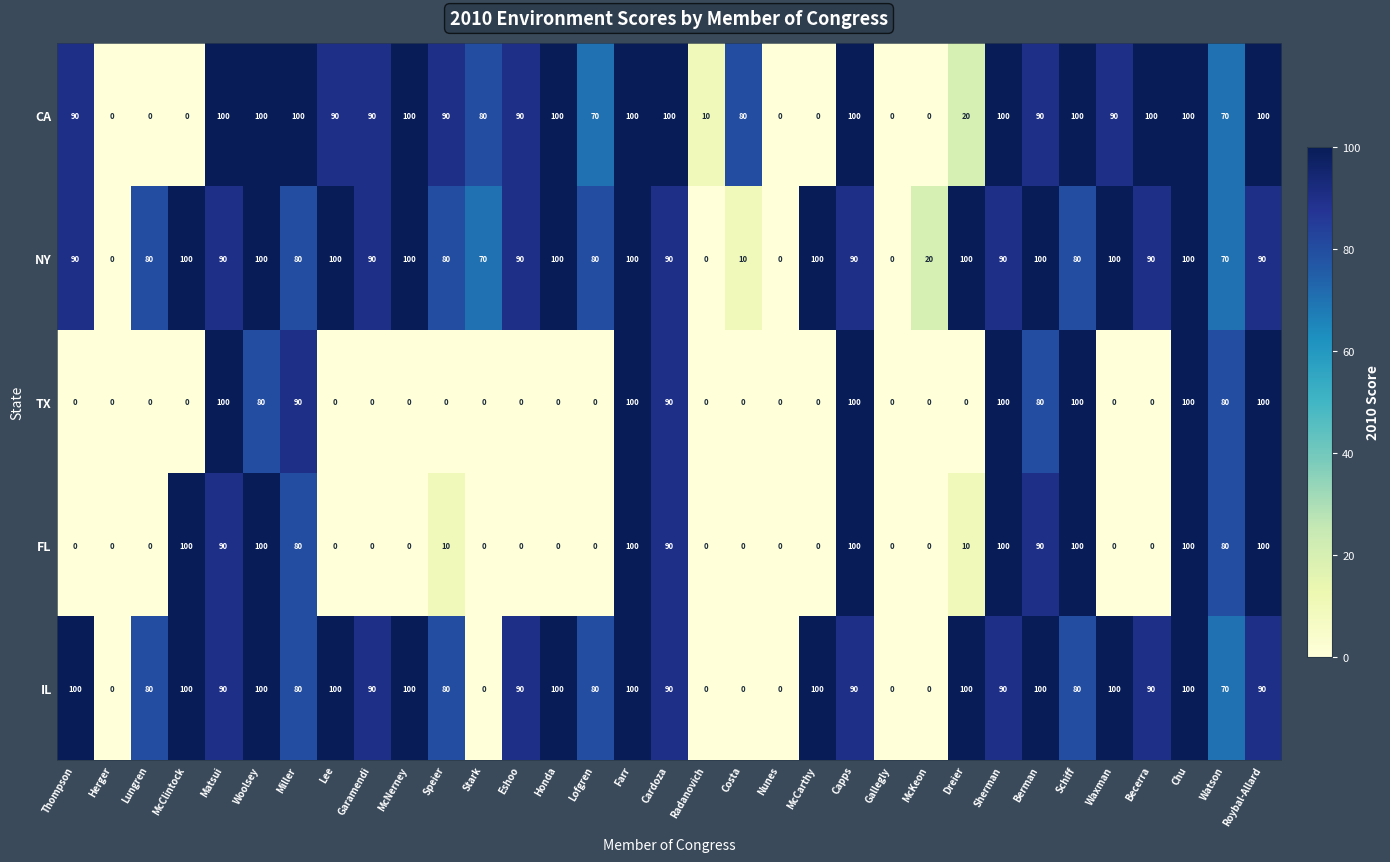

Between Dreier and Schiff, which series saw the biggest shift?

TX